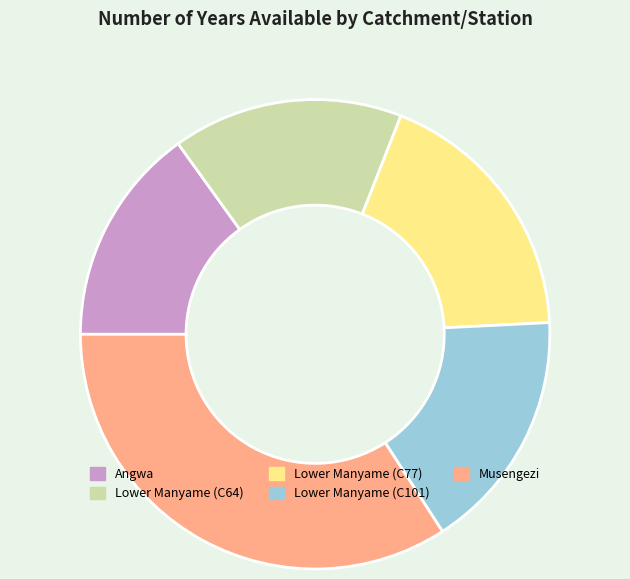

Is there a majority slice in this chart?

No